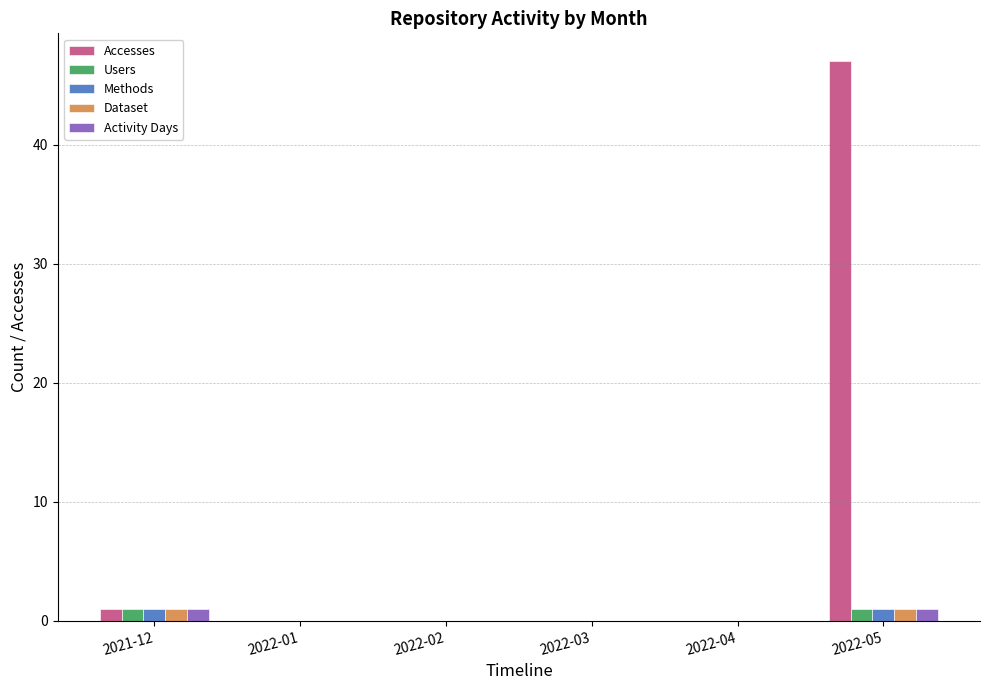

What is the sum of all Methods values?

2